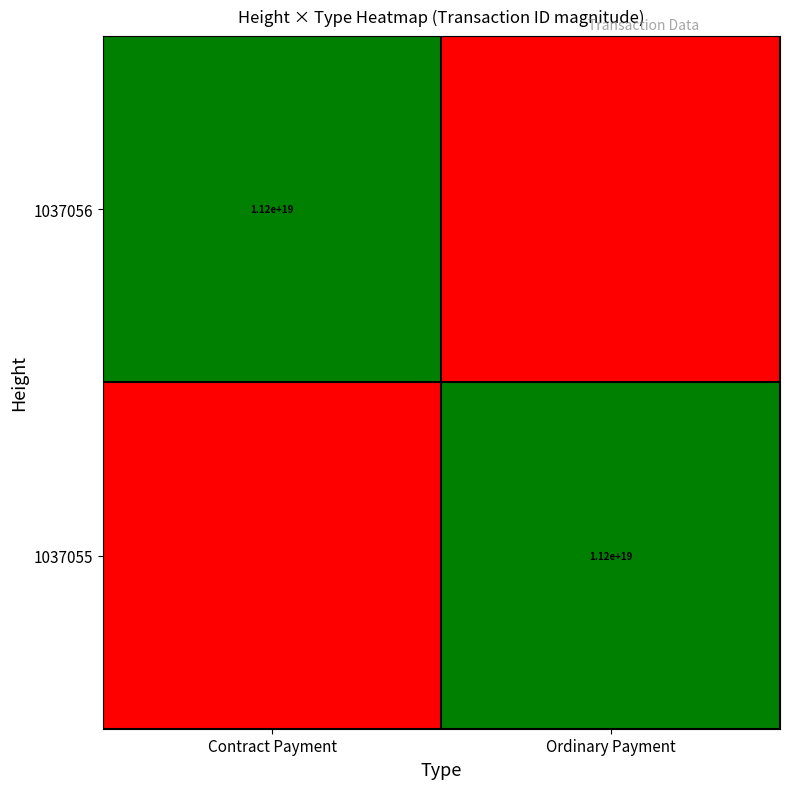

The 1037055 series shows 18372921411424428032 at Ordinary Payment. True or false?

False